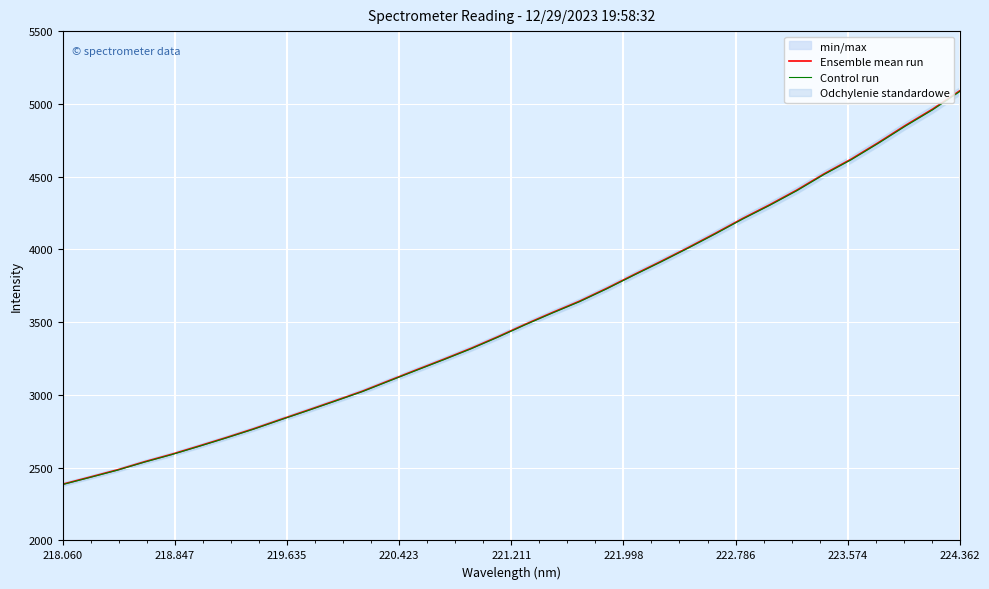

Which series has the largest total across all categories?

Ensemble mean run